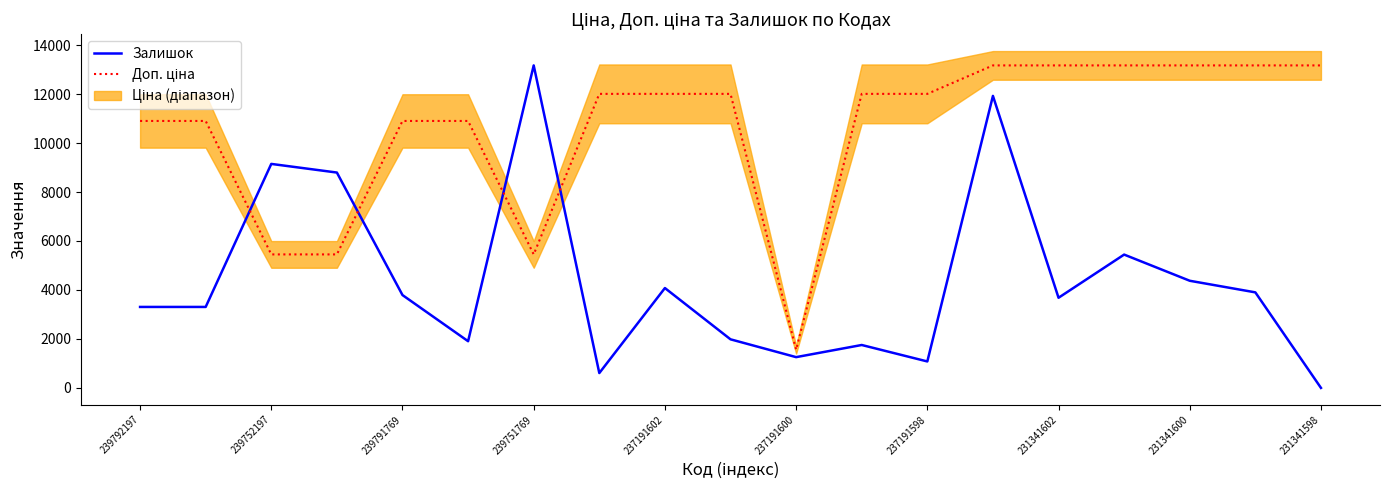

Reading left to right, what are all the values shown in this chart?

Залишок: 3306.7	3306.7	9148.4	8795.7	3791.6	1906.8	13171.5	606.2	4078.2	1984.0	1256.5	1752.5	1080.2	11926.0	3681.4	5445.0	4375.8	3901.9	0.0
Доп. ціна: 10903.0	10903.0	5452.0	5452.0	10903.0	10903.0	5452.0	12009.0	12009.0	12009.0	1561.0	12009.0	12009.0	13171.5	13171.5	13171.5	13171.5	13171.5	13171.5